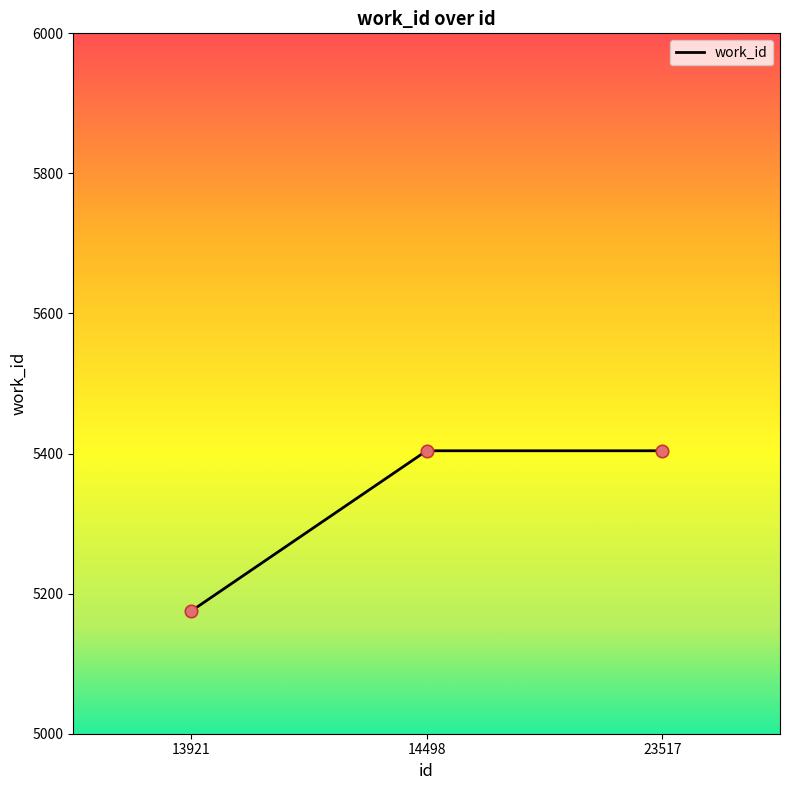

Approximately how many times larger is the value at 23517 compared to 13921?

1.0